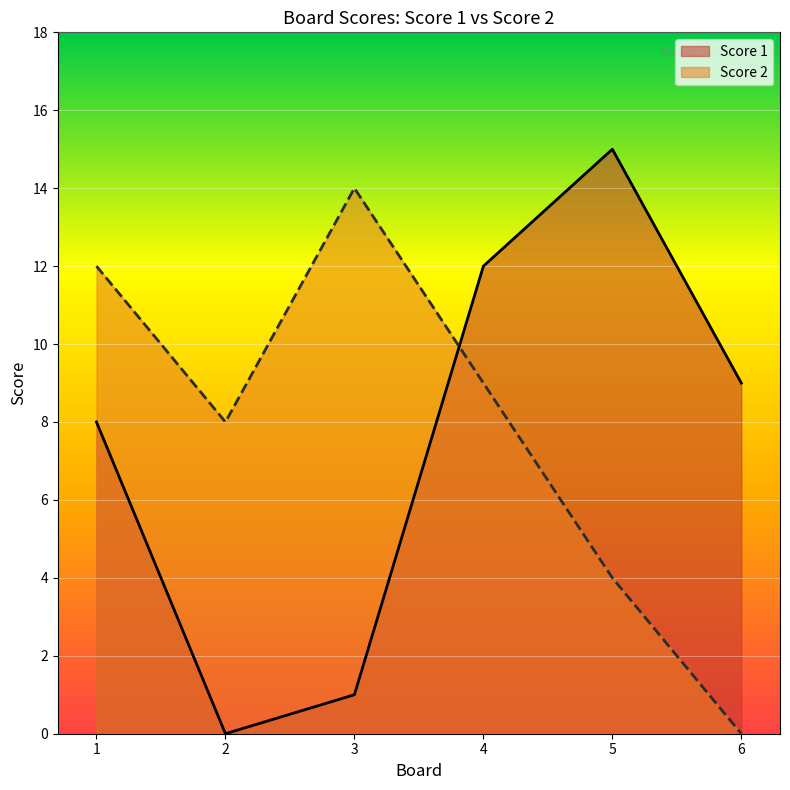

At which category does Score 1 reach its first local valley?

2